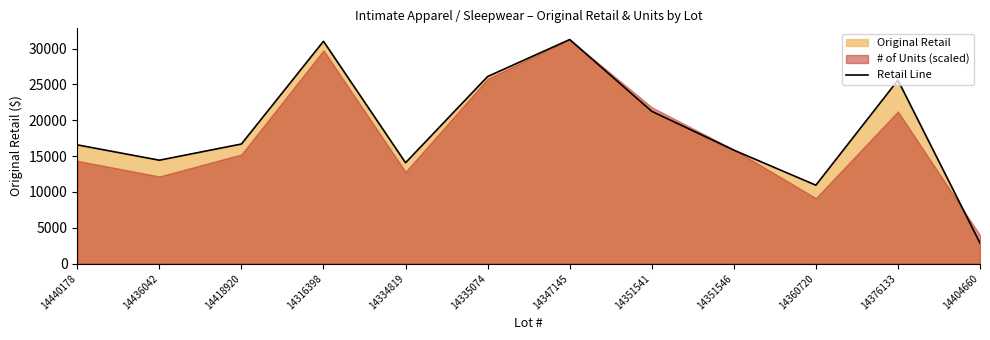

Reading left to right, what are all the values shown in this chart?

16568.4	14426.9	16688.2	31034.5	14072.0	26109.2	31273.7	21257.5	15833.5	10938.3	25600.1	2859.7